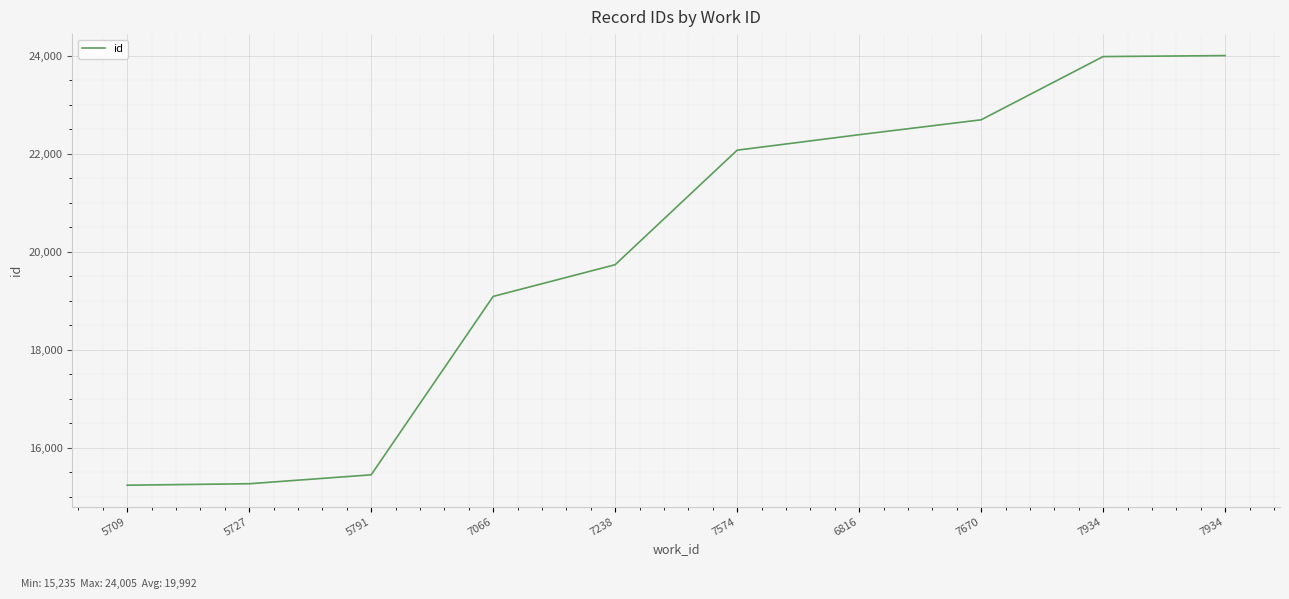

What is the greatest value displayed?

24005